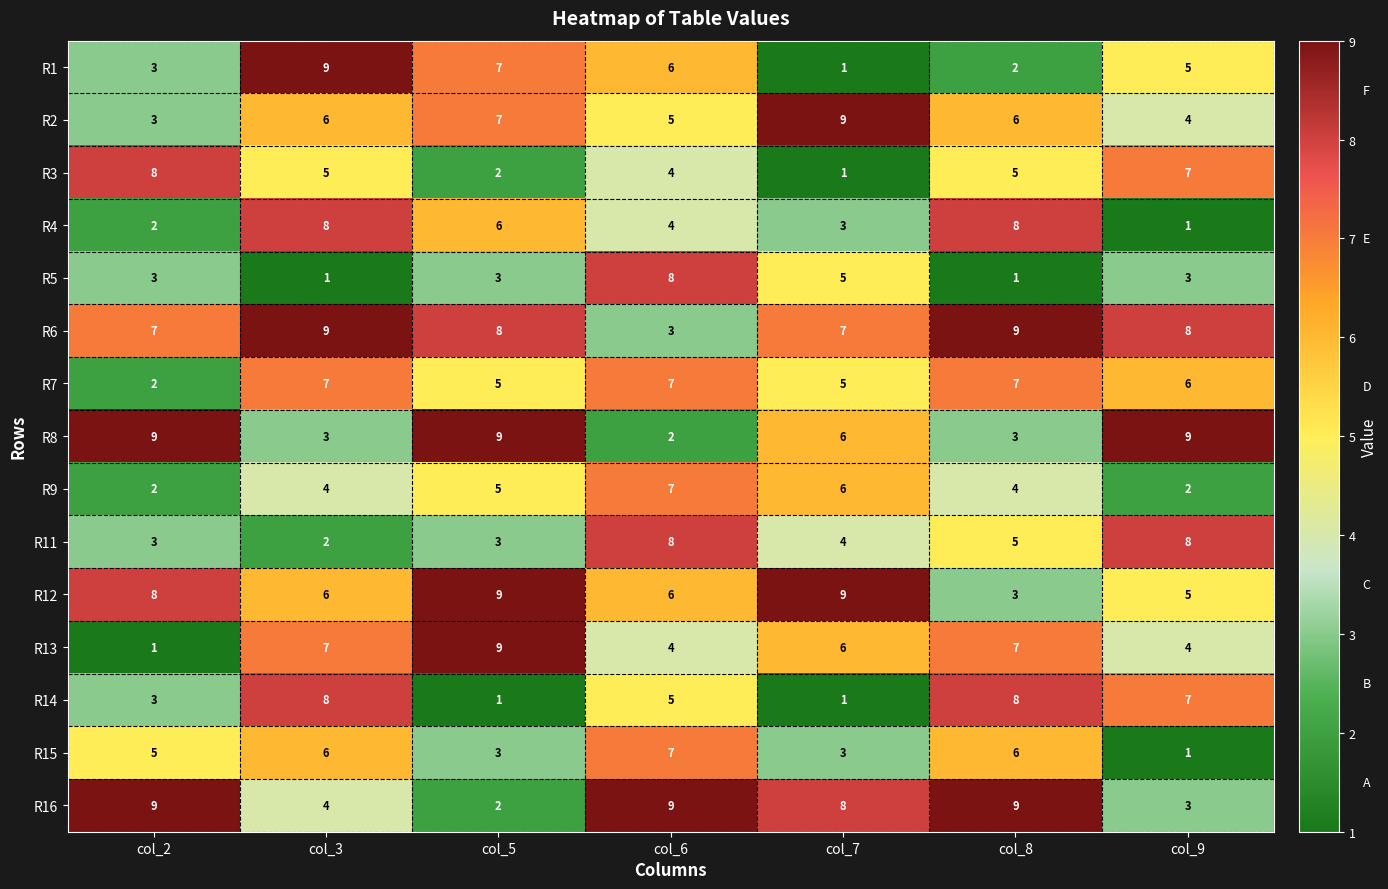

What is the total value across all series at col_2?

68